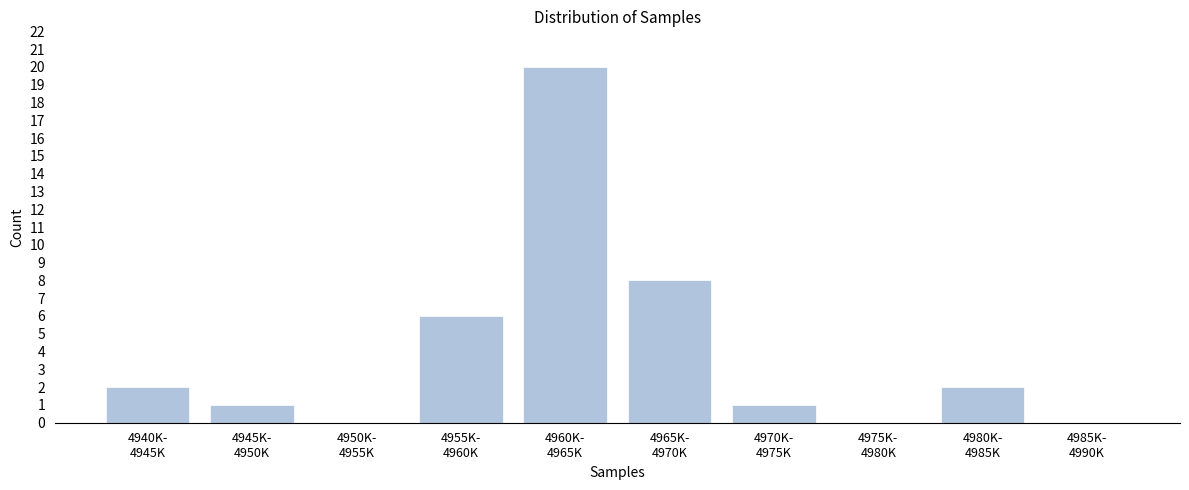

What is the greatest value displayed?

20